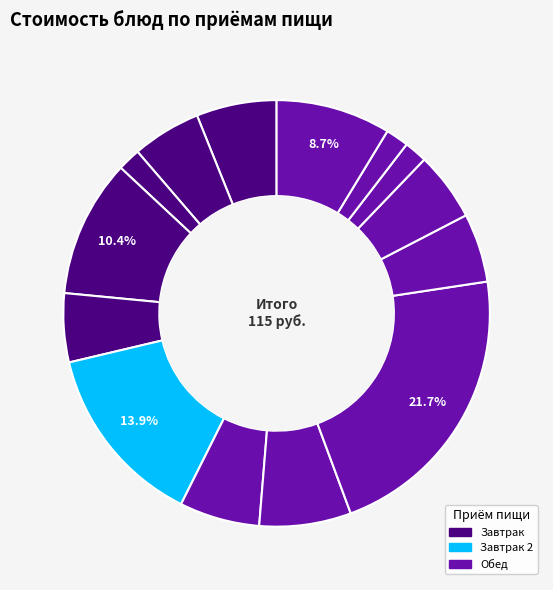

What is the smallest slice in the pie chart?

Хлеб ржаной (завтрак)